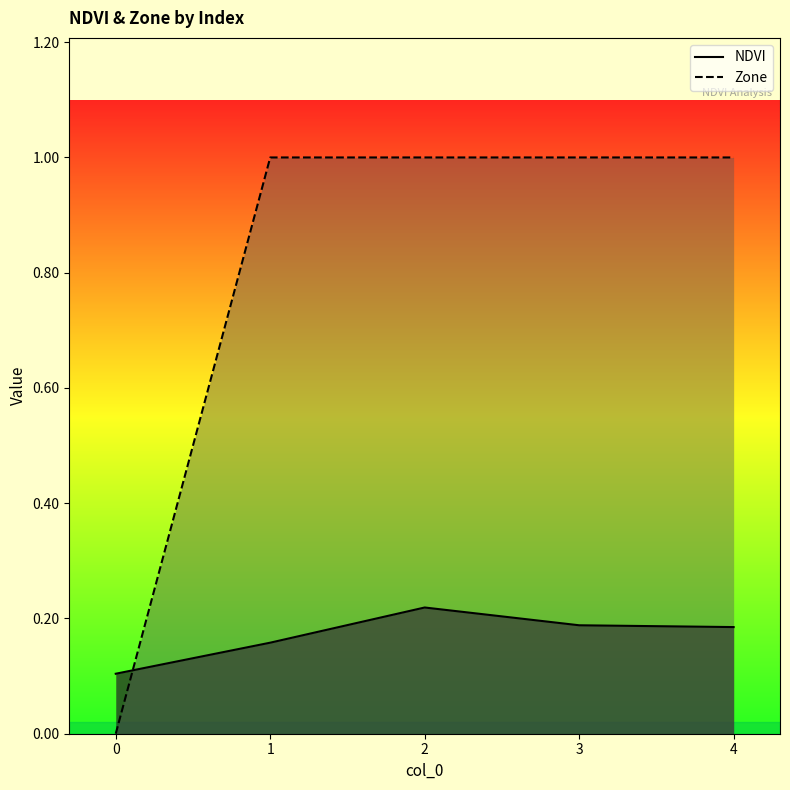

At how many categories does at least one series exceed 0?

5